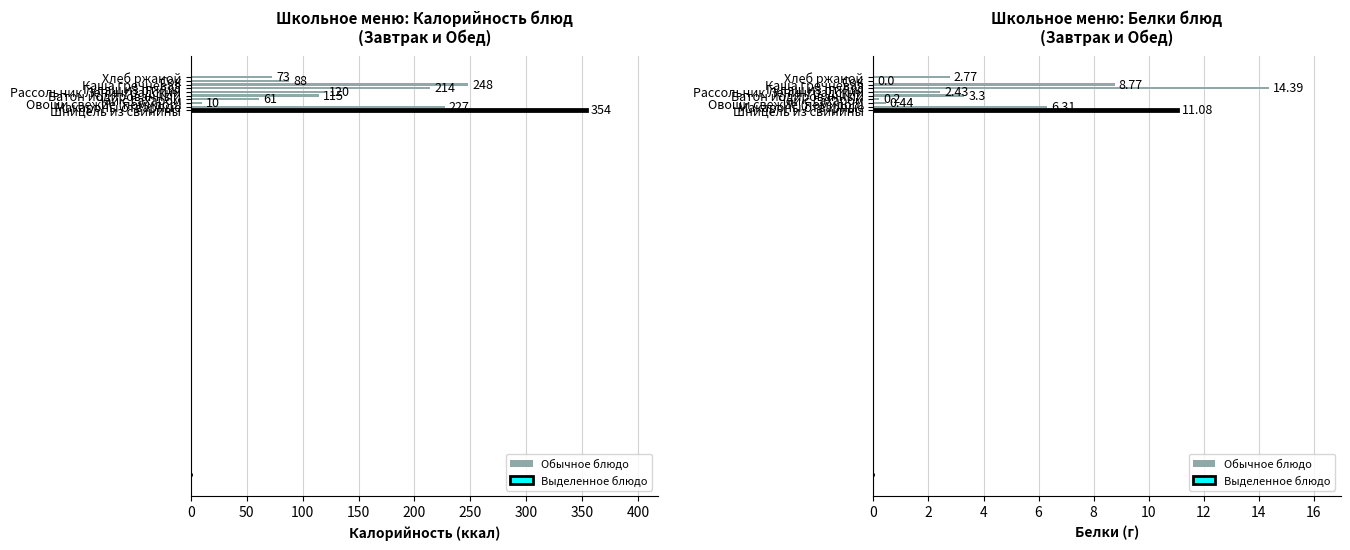

The value of Калорийность at Овощи свежие (помидор) is 3.4. True or false?

False